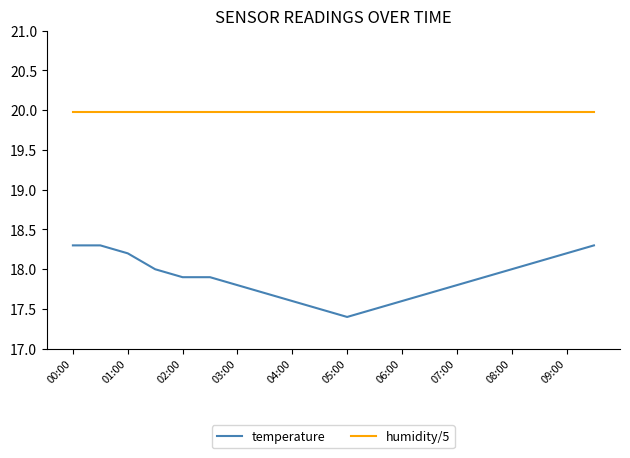

Which series has the largest range (max minus min)?

temperature